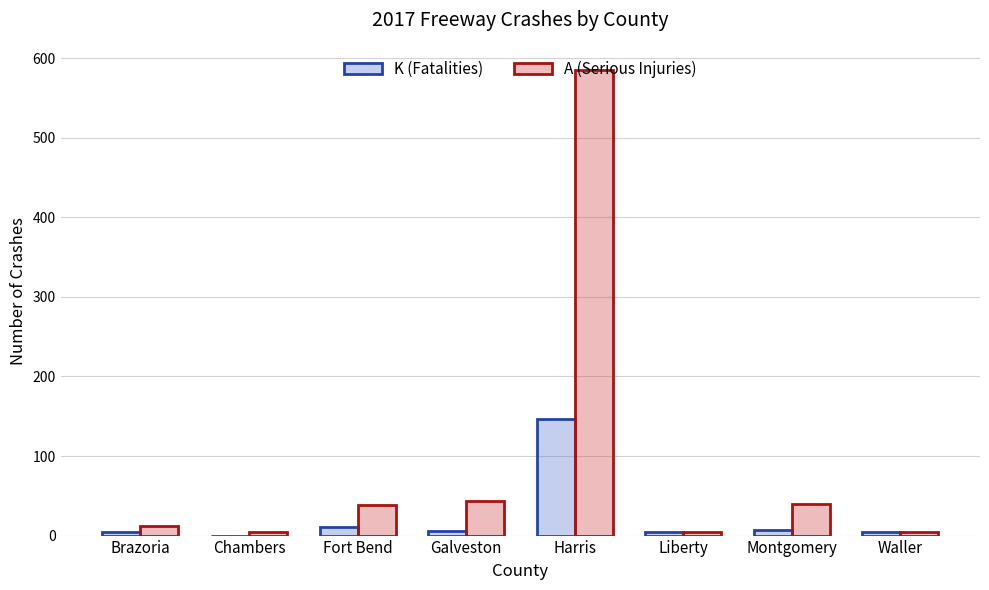

The A (Serious Injuries) series shows 44 at Galveston. True or false?

True